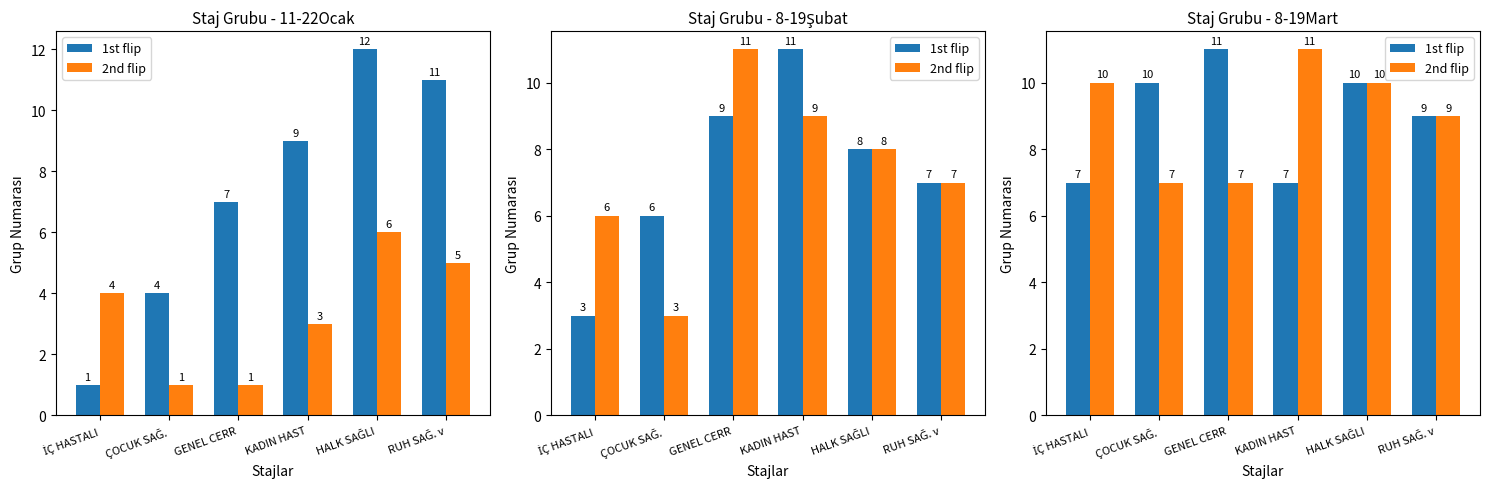

Where does the 2nd flip series first go above 10?

KADIN HAST